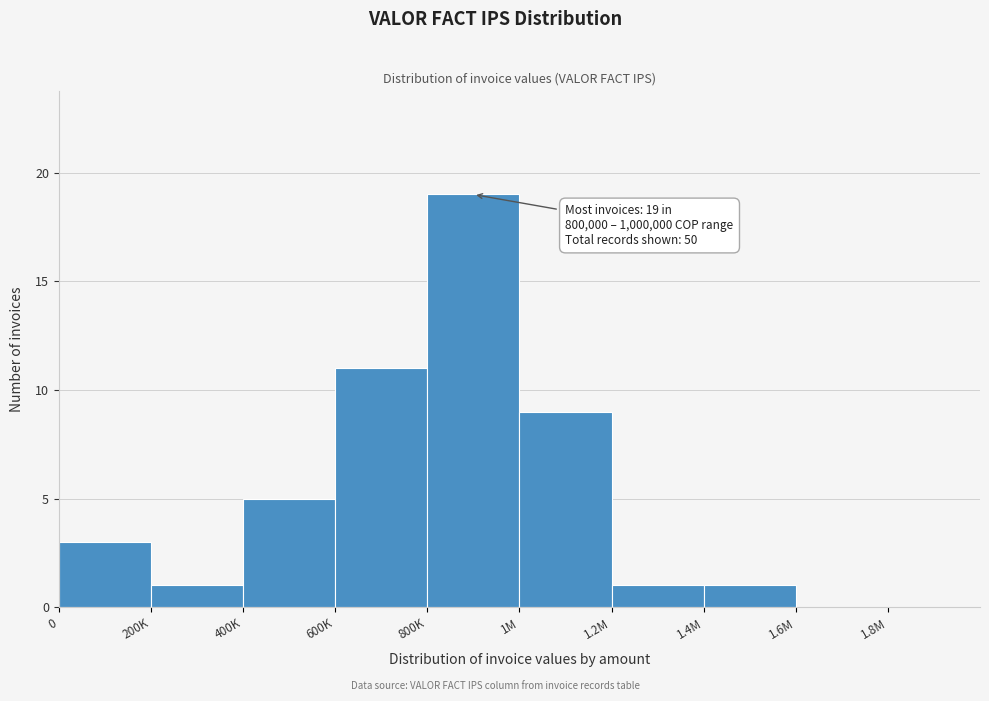

Reading right to left, list all the values displayed in this chart.

1.8M=0	1.6M=0	1.4M=1	1.2M=1	1M=9	800K=19	600K=11	400K=5	200K=1	0=3